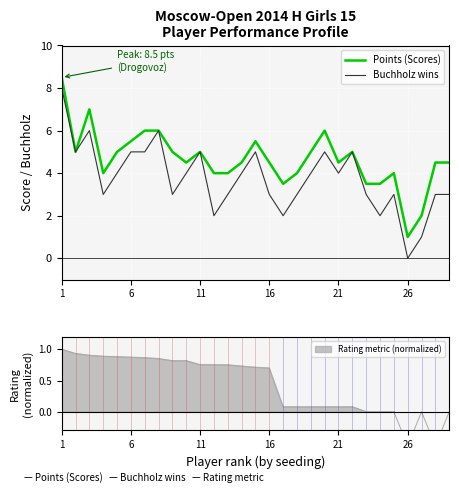

How many data points in Points (Scores) are less than 4?

5